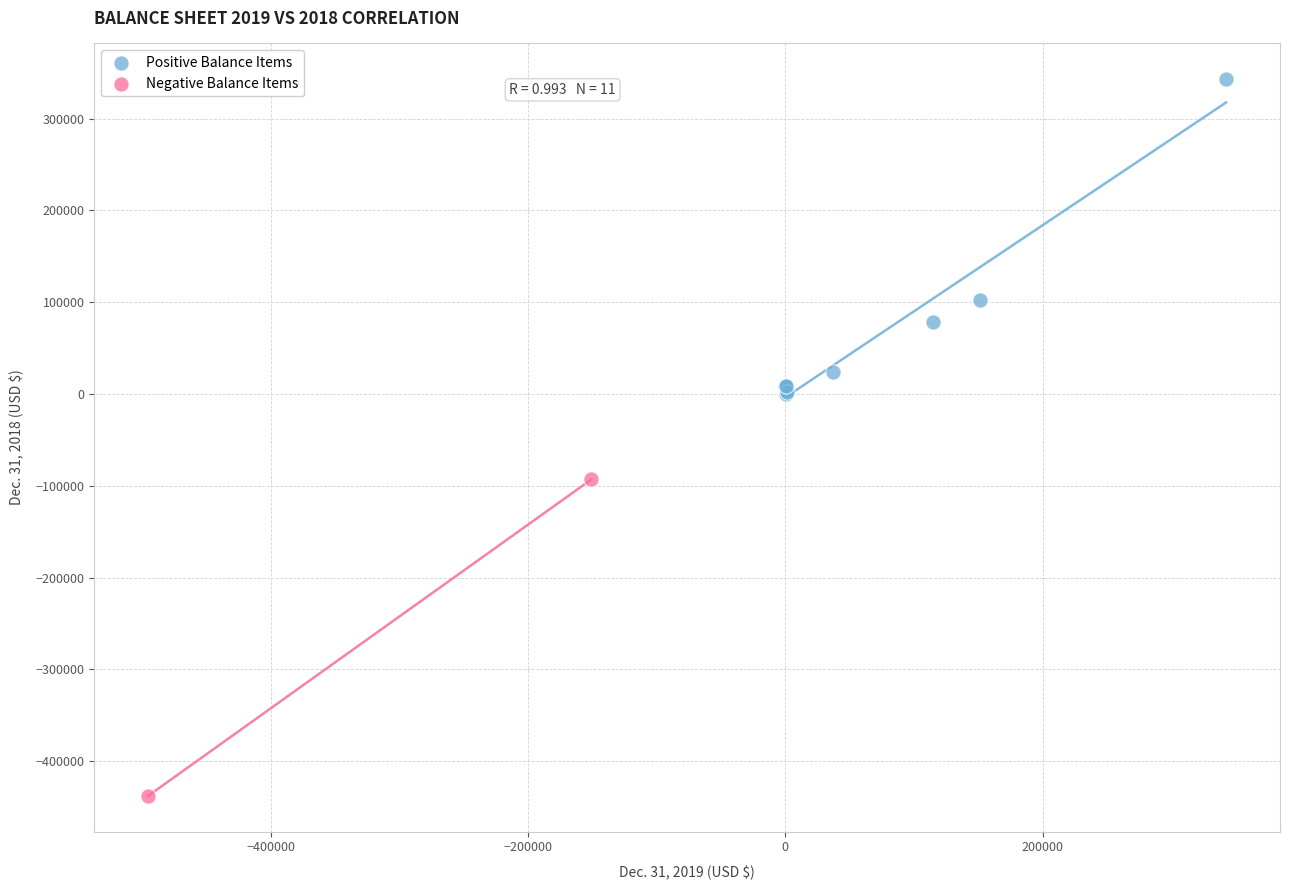

What are all the series names shown in the legend?

Positive Balance Items, Negative Balance Items